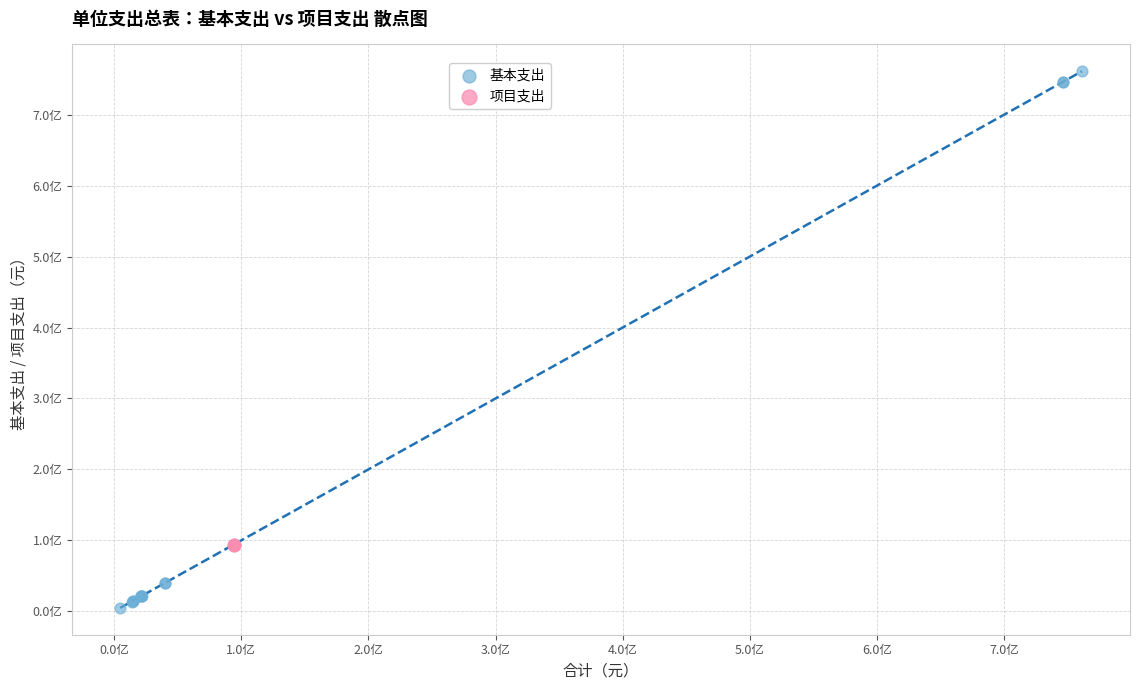

What are all the series names shown in the legend?

基本支出, 项目支出